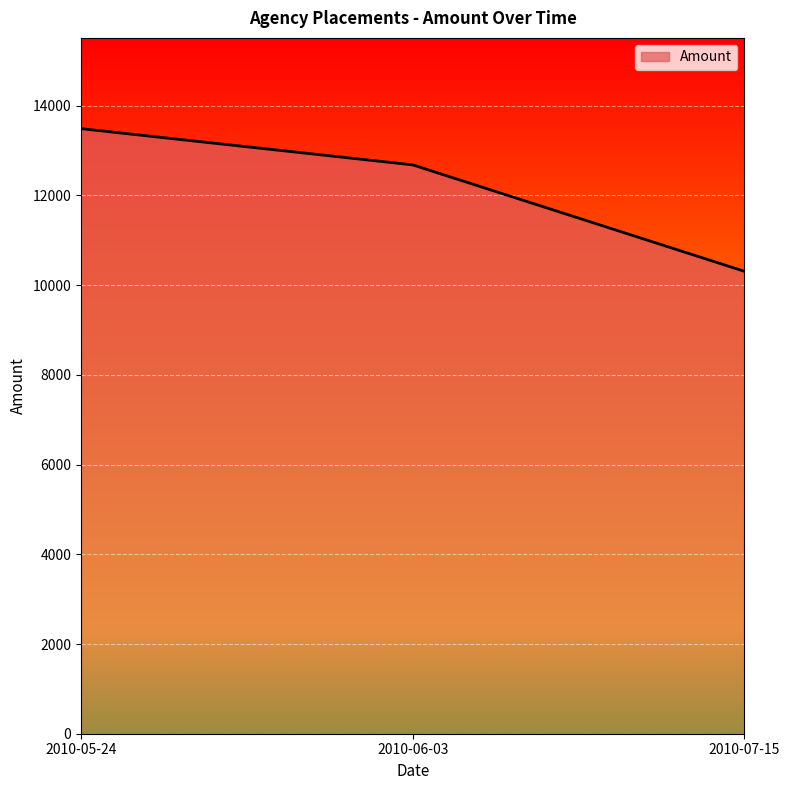

How many lines are shown in the chart?

1